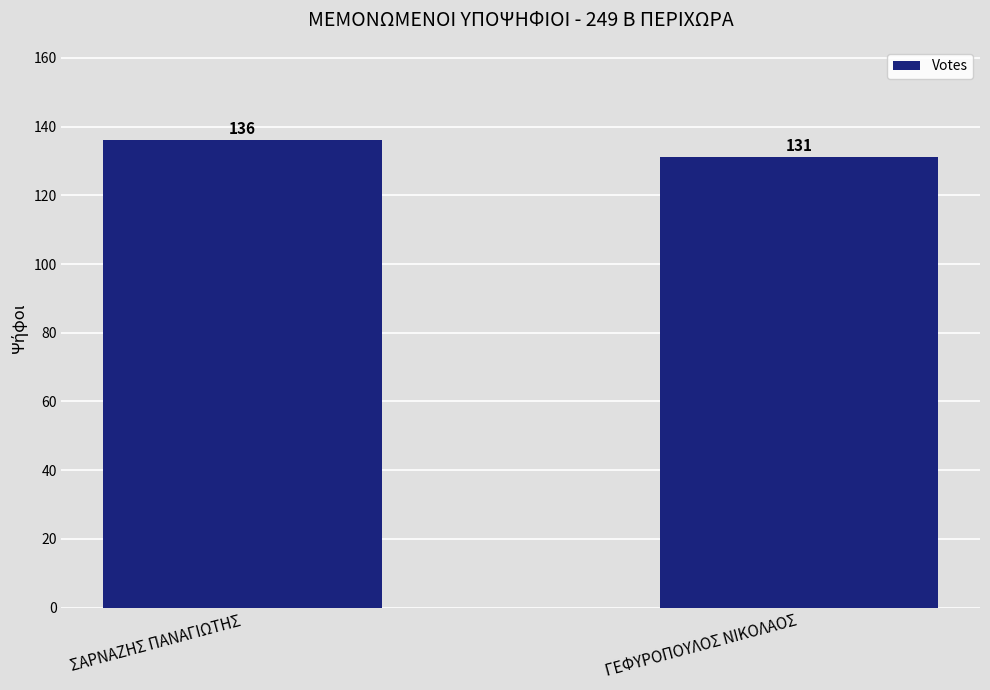

Which label corresponds to the largest value in the chart?

ΣΑΡΝΑΖΗΣ ΠΑΝΑΓΙΩΤΗΣ